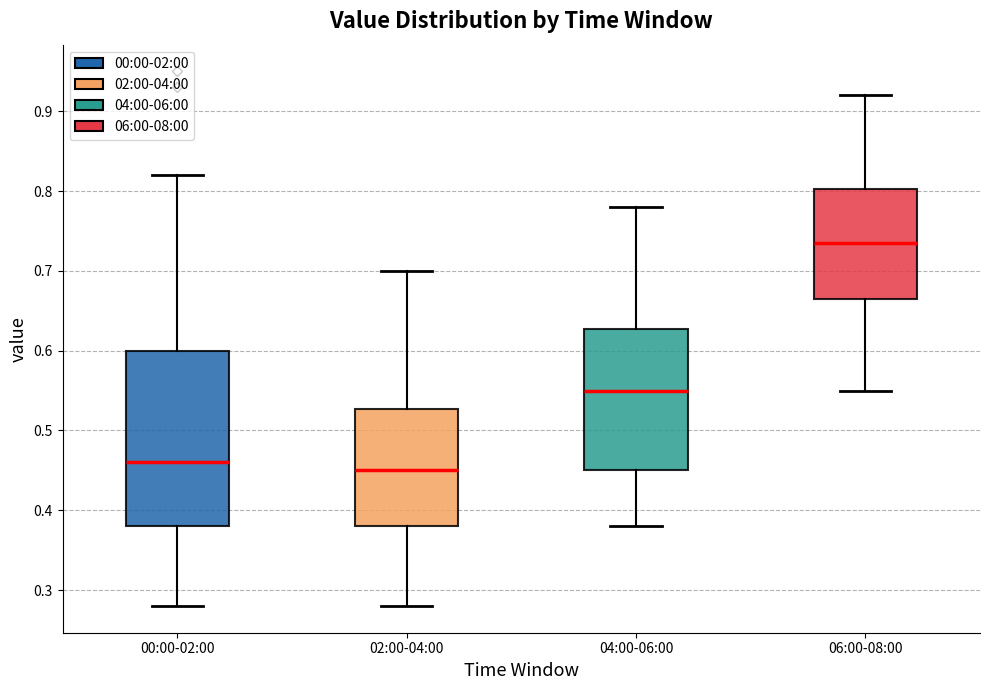

Reading left to right, read every box against the y-axis: the position of its median line, the range the box covers, and the ends of its whiskers. The values are not printed on the chart, so give them approximately, as read against the axis.

00:00-02:00: median 0.46, box 0.38 to 0.60, whiskers 0.28 to 0.82
02:00-04:00: median 0.45, box 0.38 to 0.53, whiskers 0.28 to 0.70
04:00-06:00: median 0.55, box 0.45 to 0.63, whiskers 0.38 to 0.78
06:00-08:00: median 0.74, box 0.67 to 0.80, whiskers 0.55 to 0.92